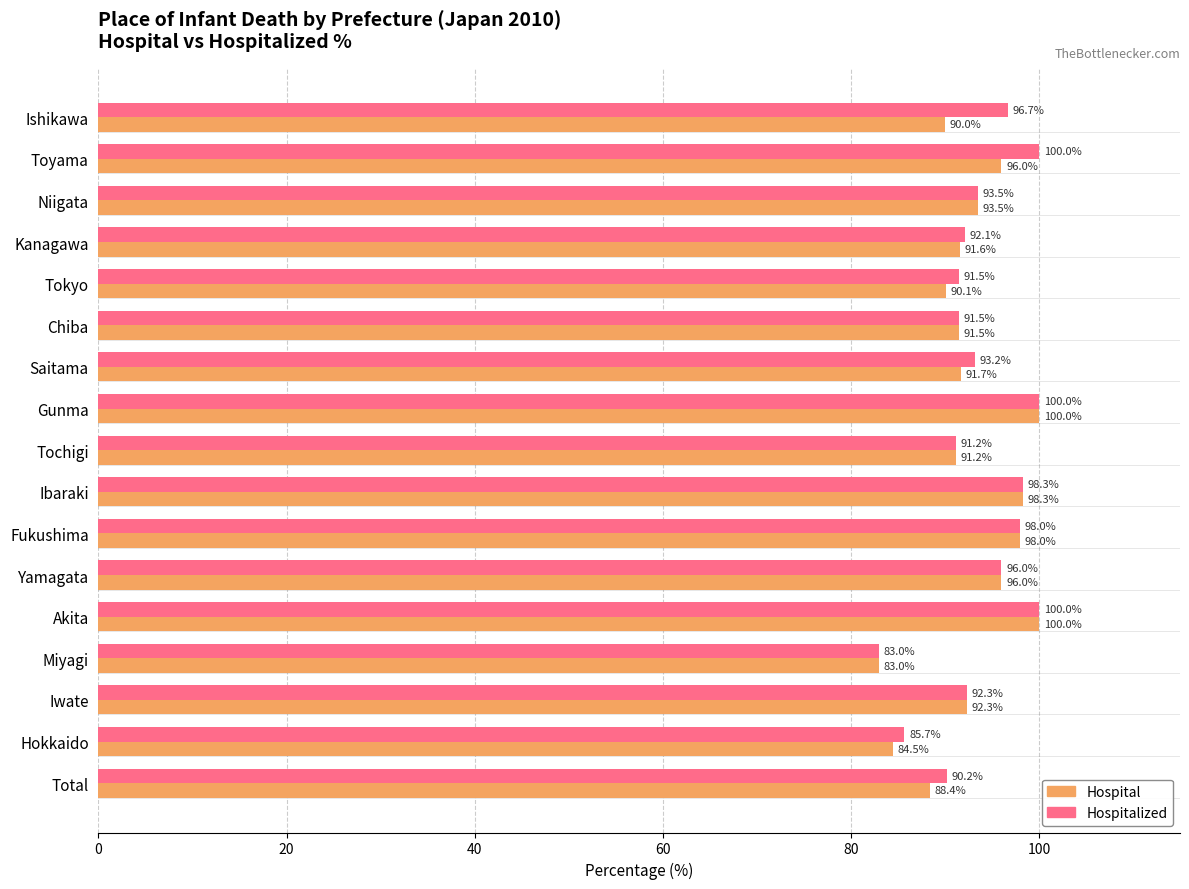

Which series has the largest total across all categories?

Hospitalized